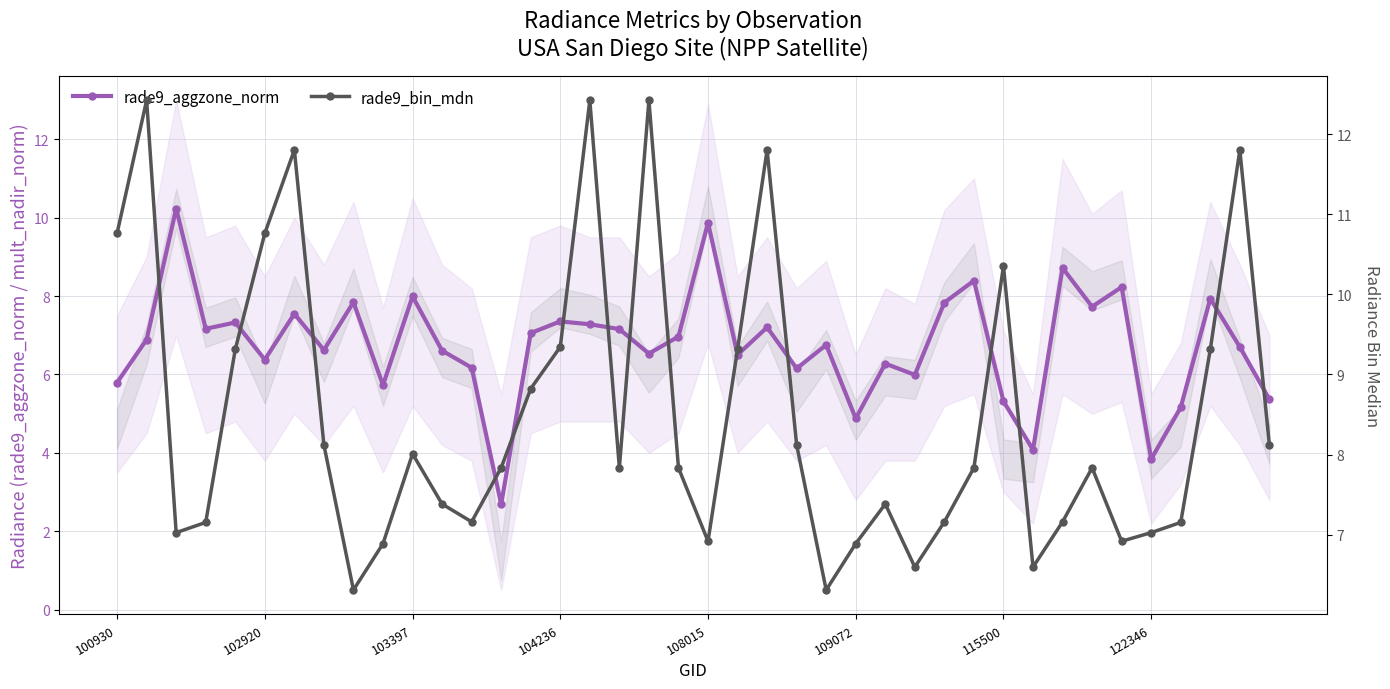

What is the average value of the rade9_aggzone_norm series?

6.8